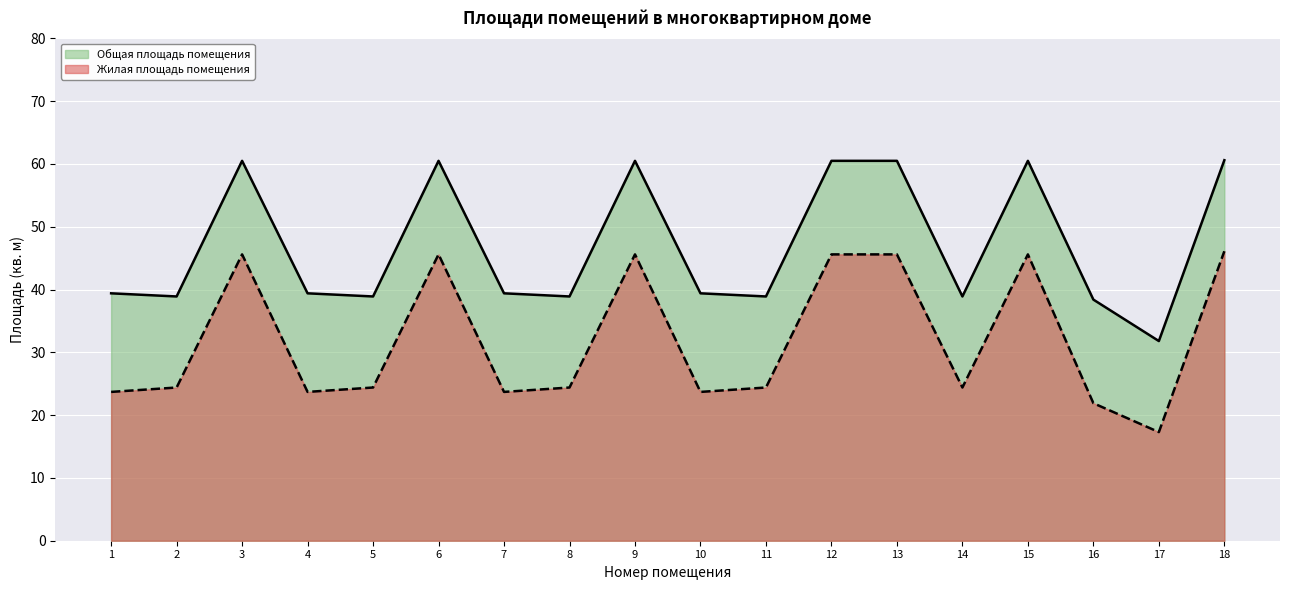

List the series in order of their peak value, lowest first.

Жилая площадь помещения, Общая площадь помещения